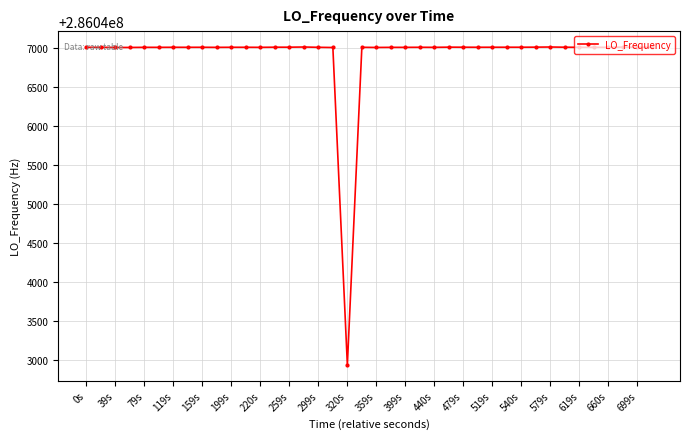

What is the difference between the maximum and minimum values?

4076.8